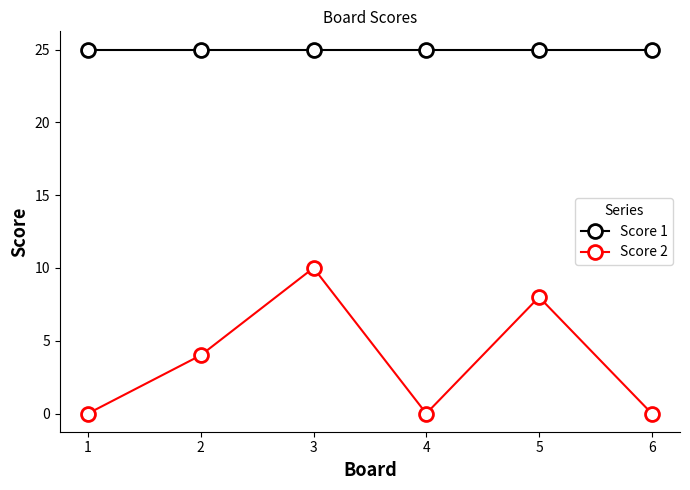

True or false: Score 2 and Score 1 intersect in this chart.

False